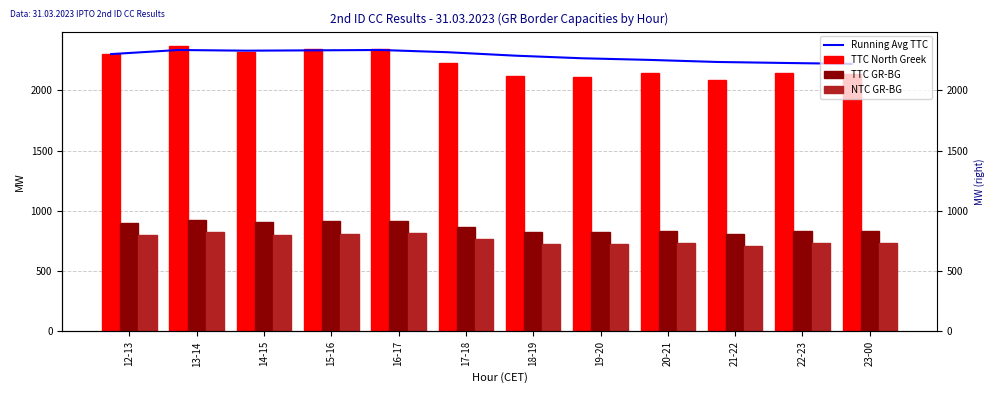

What is the label of the 6th bar from the right?

18-19